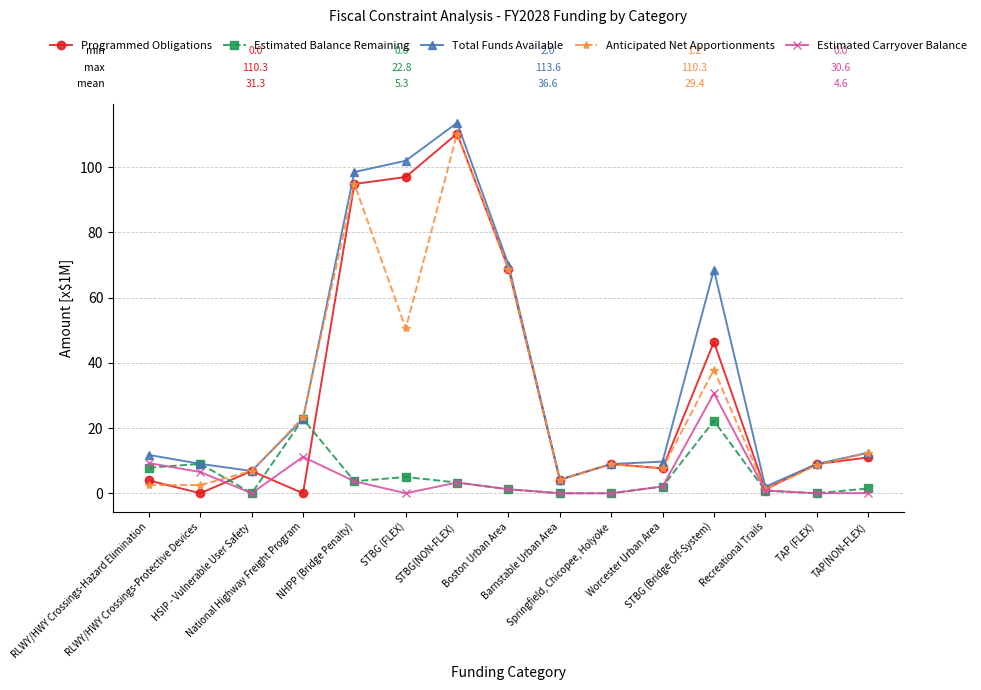

Is the value of Estimated Carryover Balance at Worcester Urban Area greater than the value of Anticipated Net Apportionments at HSIP - Vulnerable User Safety?

No